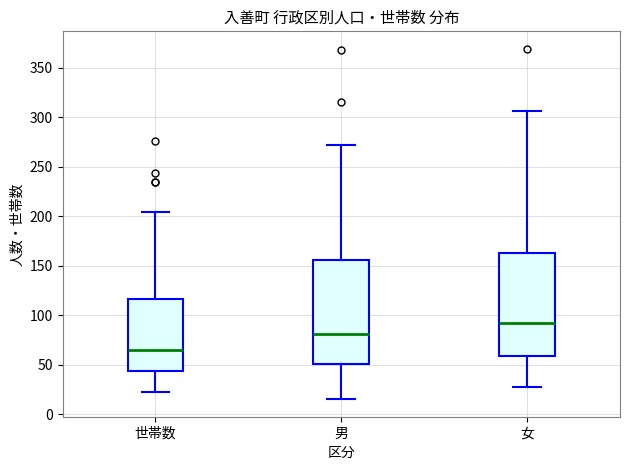

Which box has the lowest median line?

世帯数